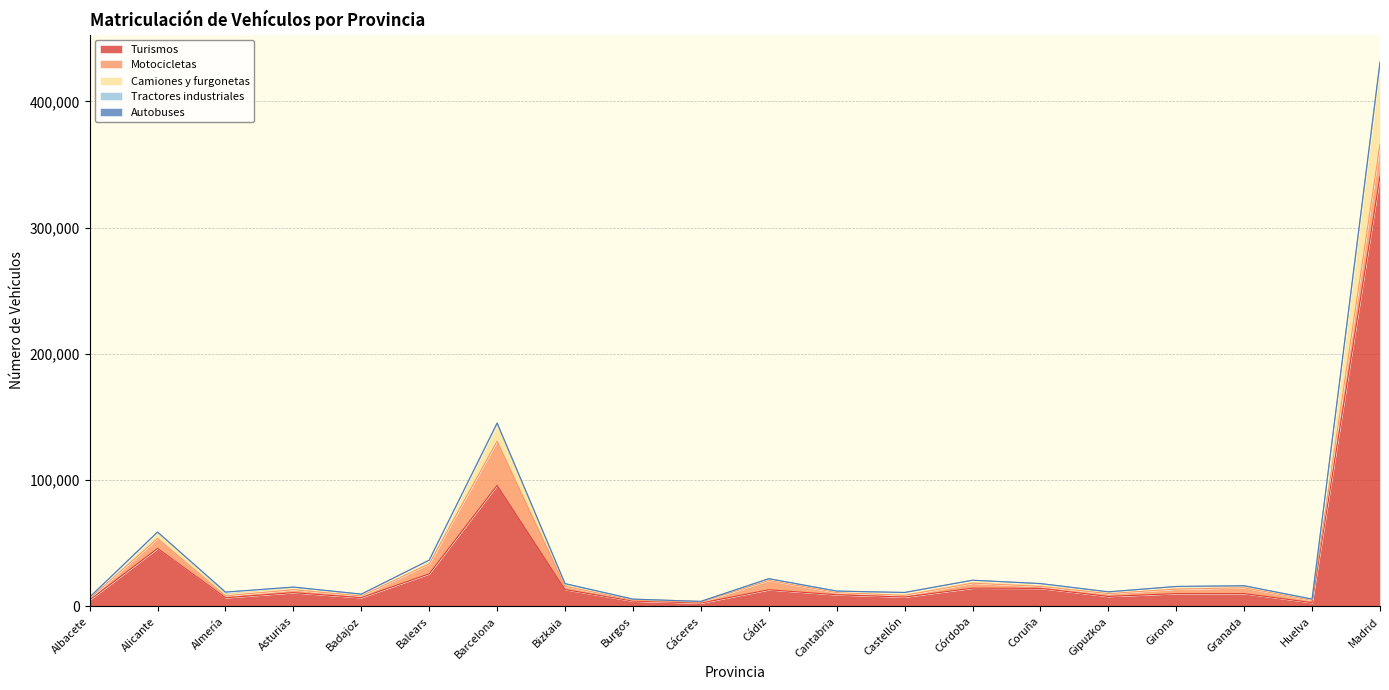

What are all the series names shown in the legend?

Turismos, Motocicletas, Camiones y furgonetas, Tractores industriales, Autobuses